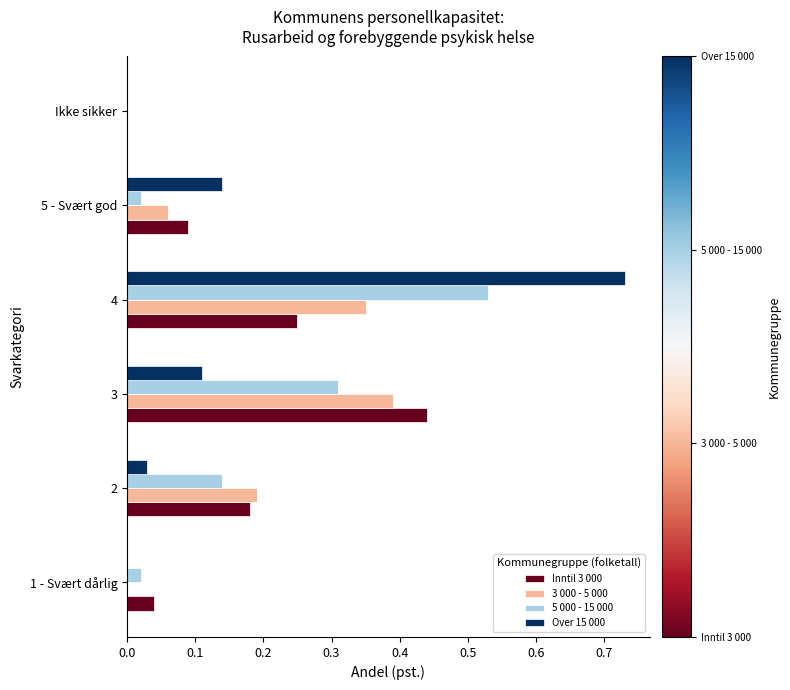

True or false: 3 000 - 5 000 has a value of 0.0 at Ikke sikker.

True